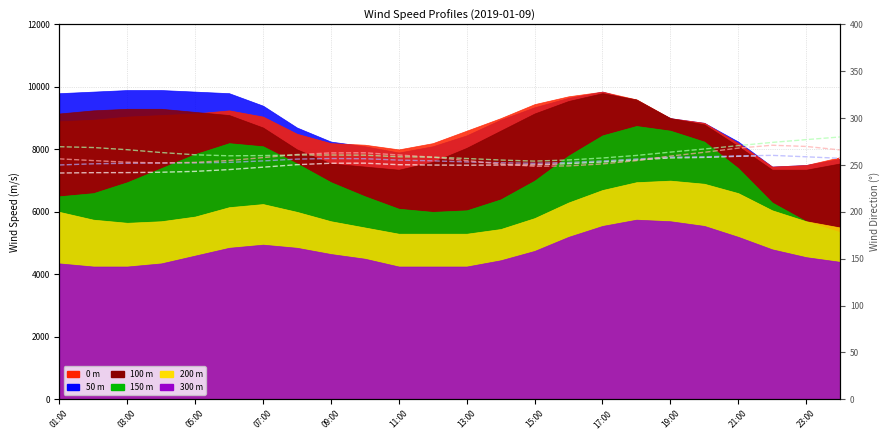

Is it true that Dir 50m equals 256.9 at 09:00?

True